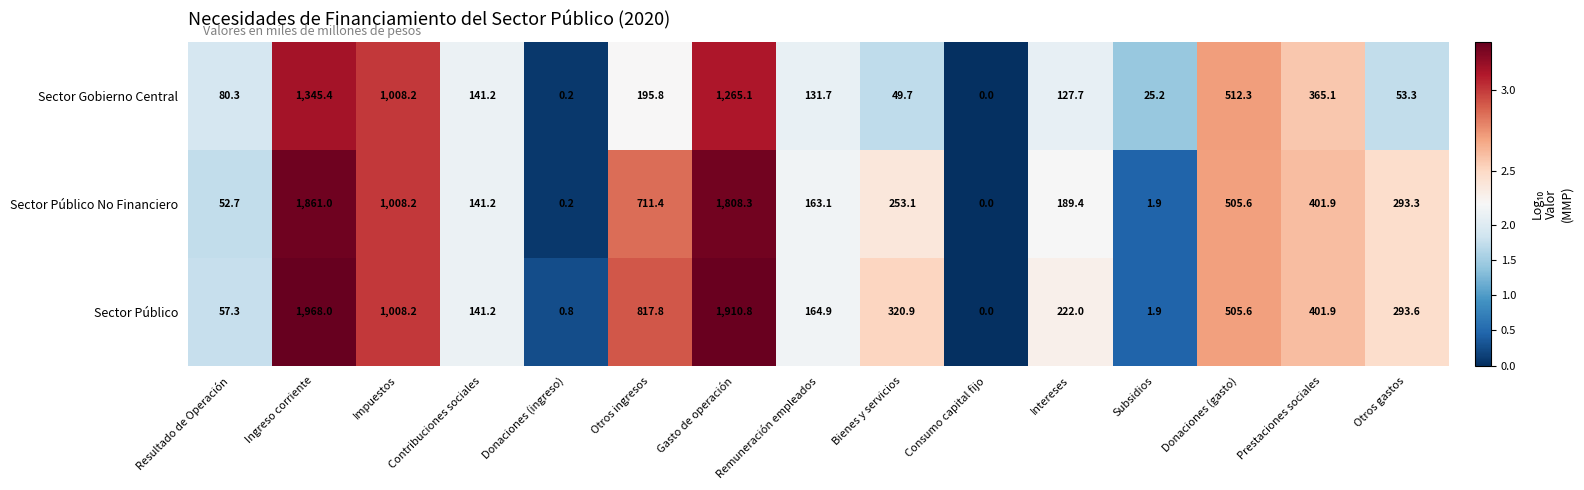

What is the approximate value of Sector Gobierno Central at Gasto de operación?

1265.1